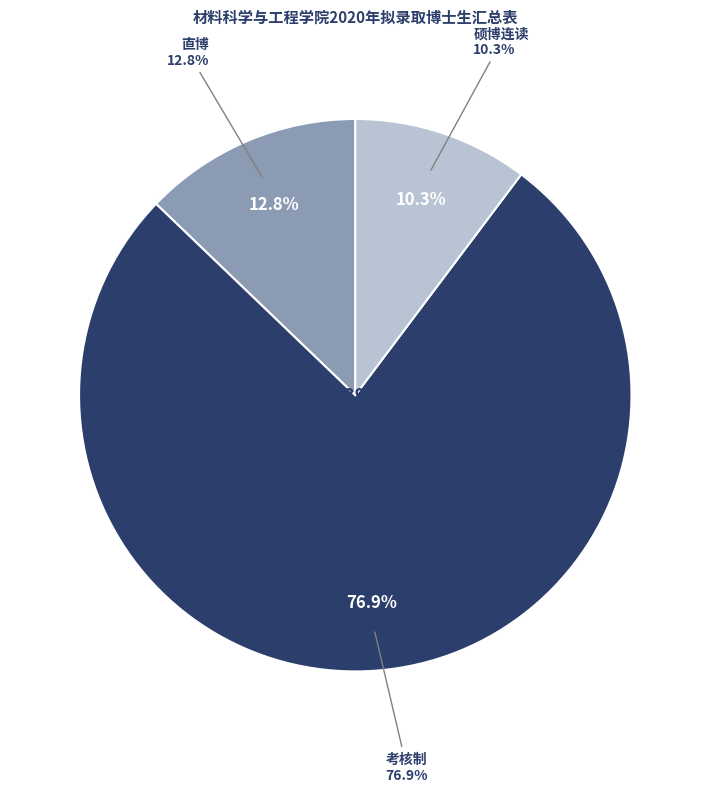

Count the number of slices in the pie.

3